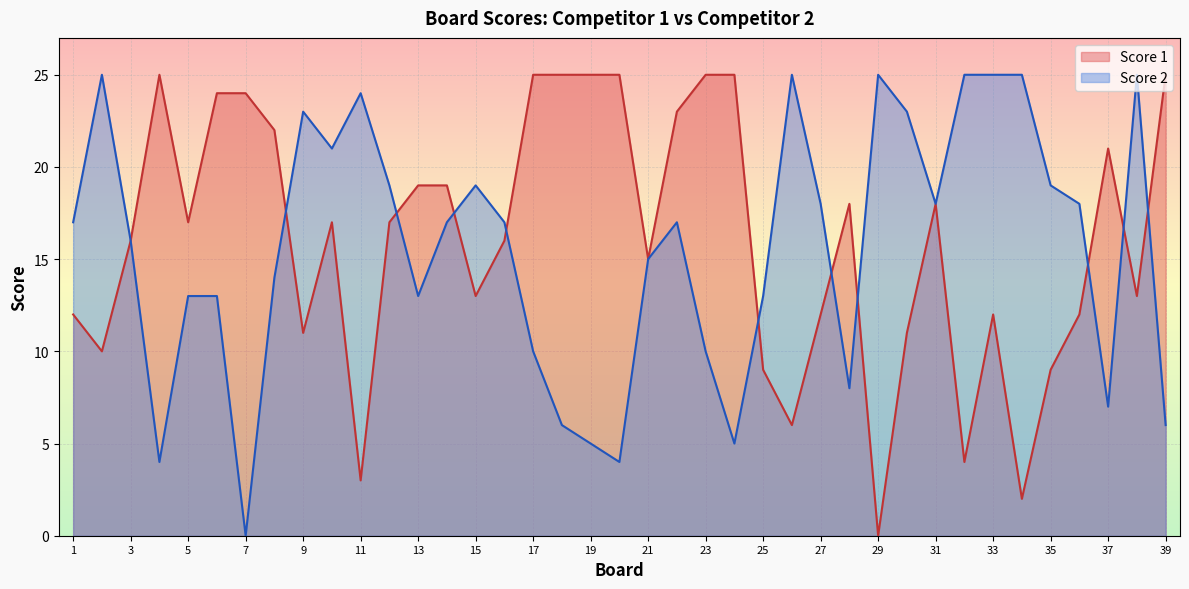

At how many categories does at least one series exceed 21?

22